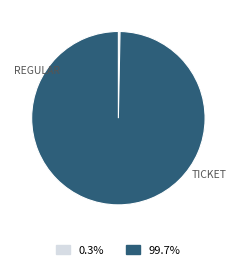

Is there any slice that represents more than half of the pie?

Yes